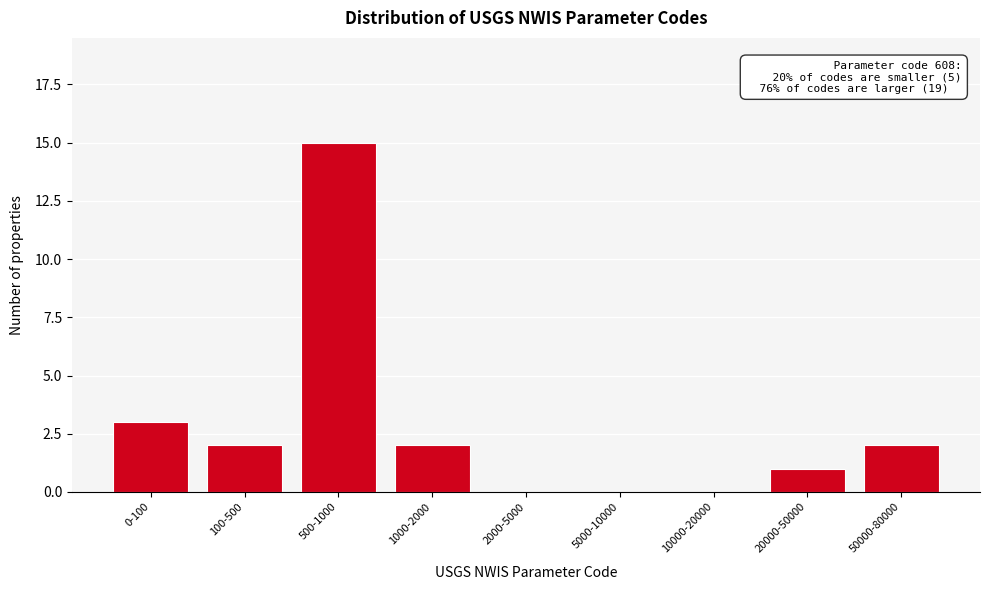

Reading left to right, transcribe all the data shown in this chart.

0-100=3	100-500=2	500-1000=15	1000-2000=2	2000-5000=0	5000-10000=0	10000-20000=0	20000-50000=1	50000-80000=2